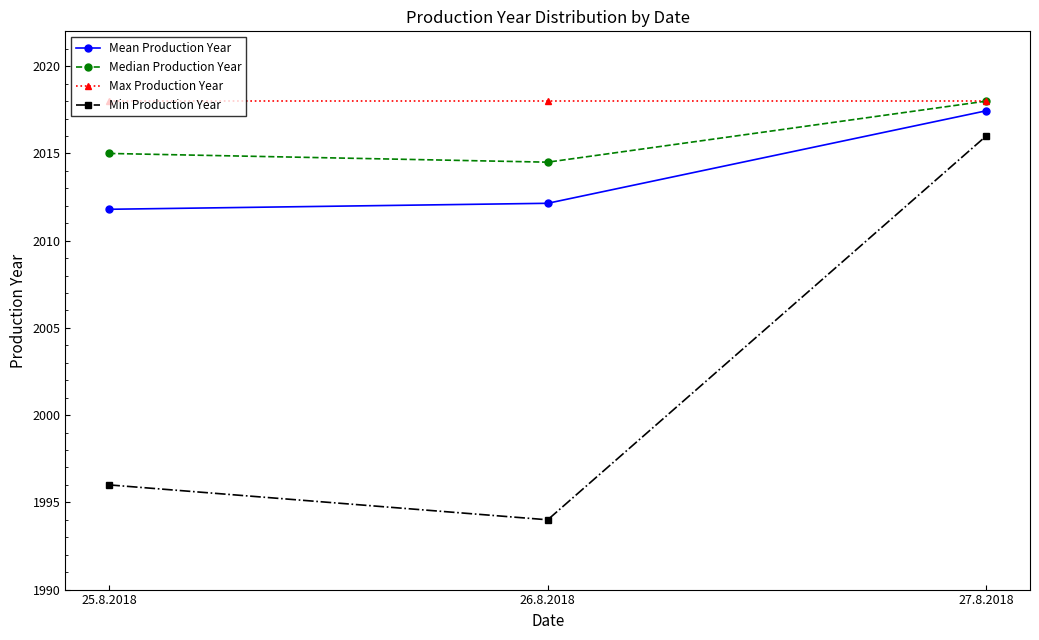

Which series has the largest total across all categories?

Max Production Year